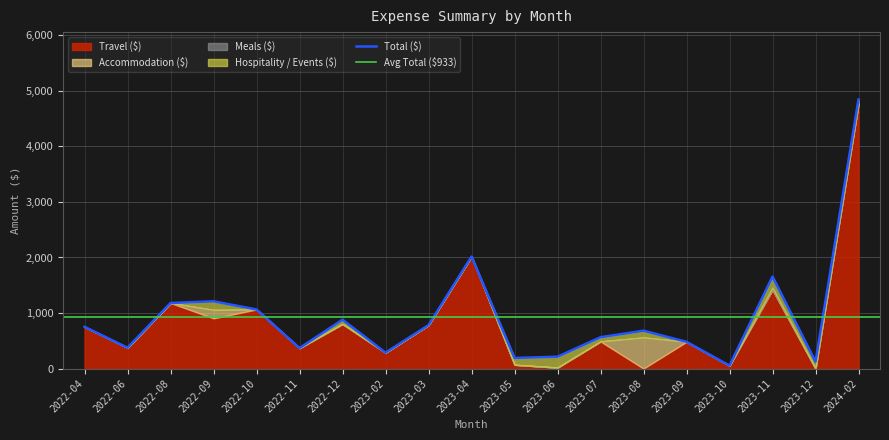

The value of Total ($) at 2023-04 is 932.4. True or false?

False